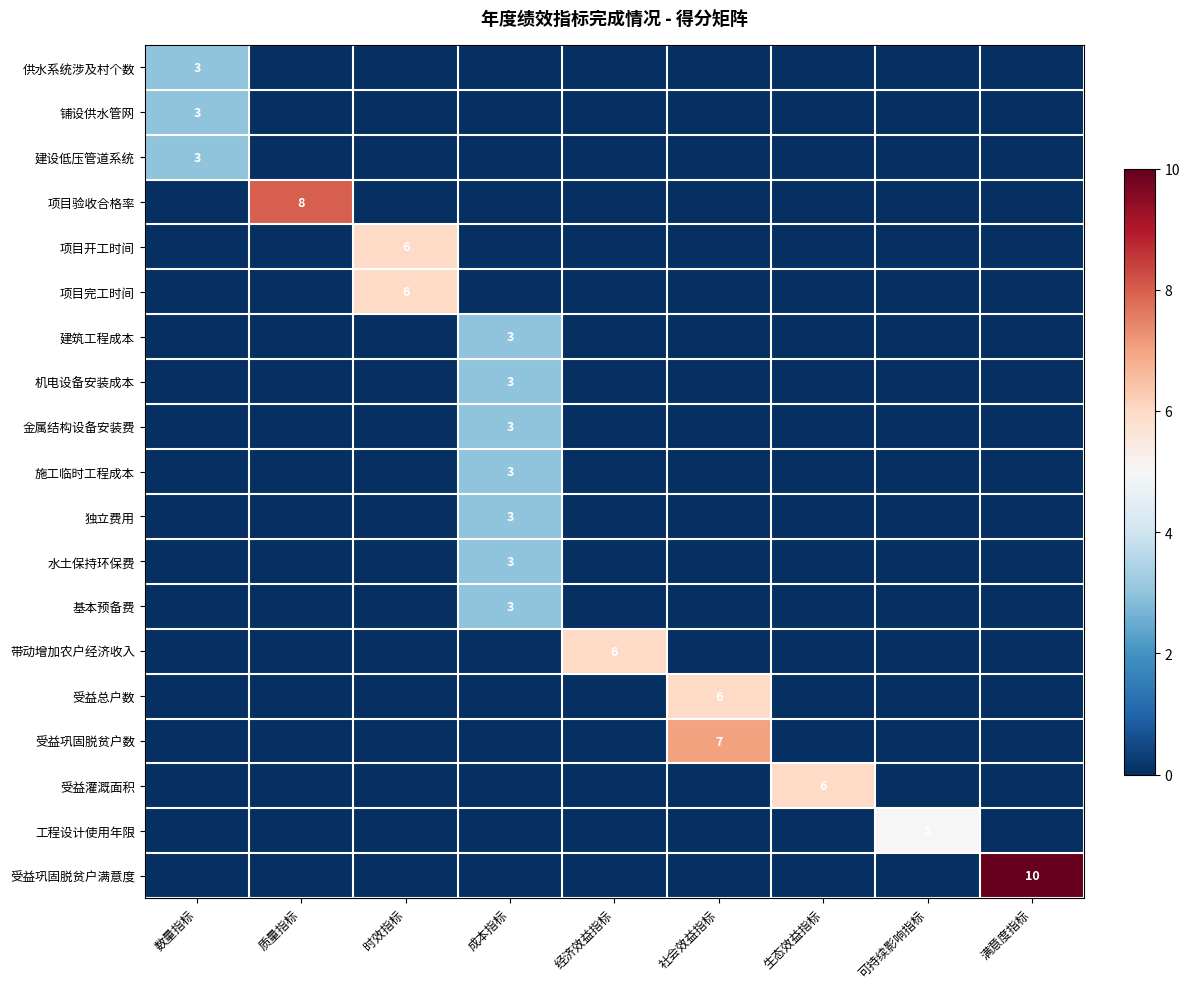

Which category has the lowest value across all series?

质量指标